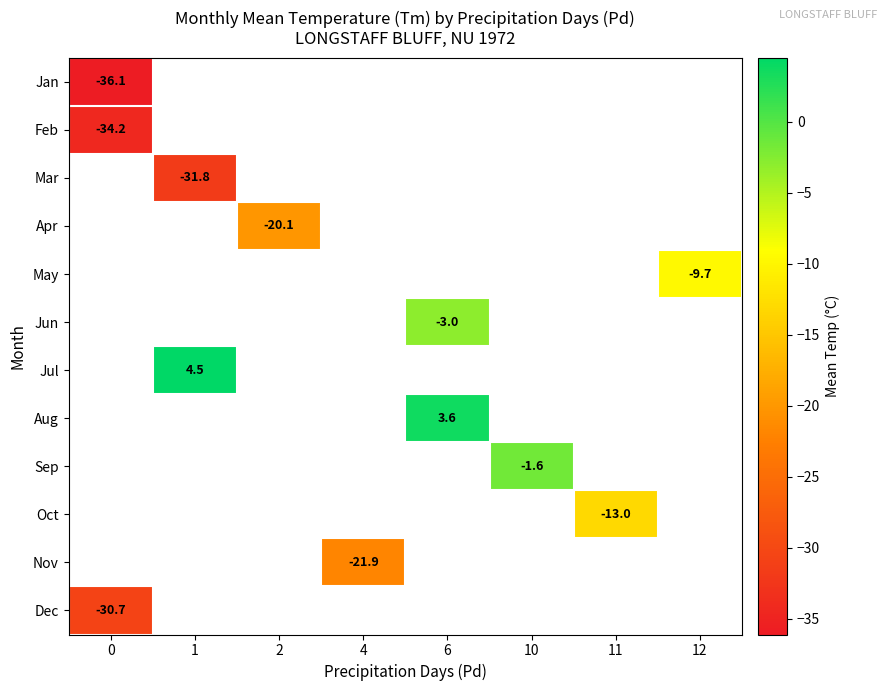

Rank the categories by row_0 value from highest to lowest.

0, 1, 2, 4, 6, 10, 11, 12